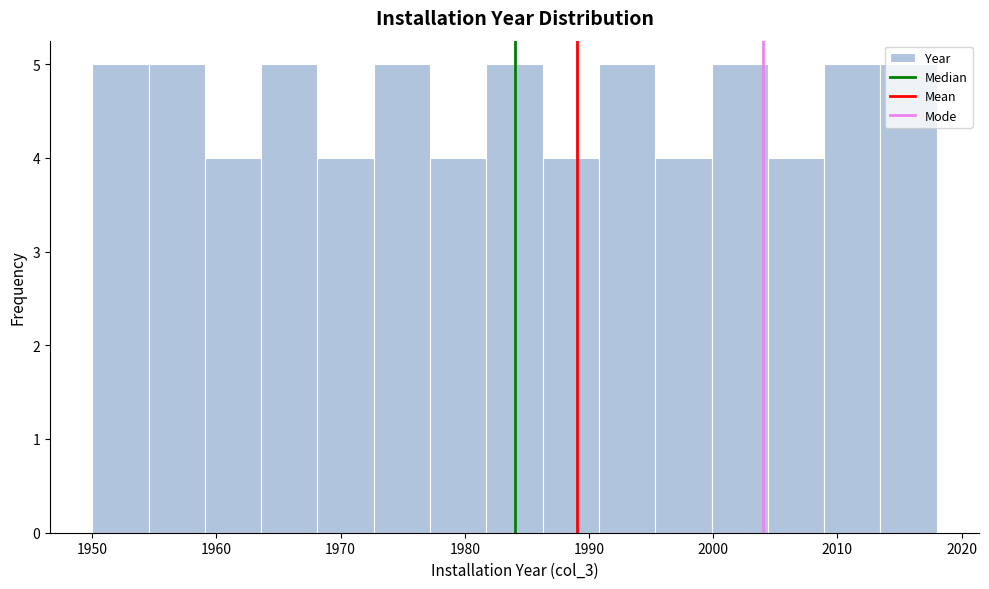

Reading left to right, transcribe this chart: for each bar, give the range it covers on the x-axis and its height. Neither the bar edges nor the heights are printed on the chart, so give them approximately, as read against the axes.

1950 to 1955: 5
1955 to 1959: 5
1959 to 1964: 4
1964 to 1968: 5
1968 to 1973: 4
1973 to 1977: 5
1977 to 1982: 4
1982 to 1986: 5
1986 to 1991: 4
1991 to 1995: 5
1995 to 2000: 4
2000 to 2004: 5
2004 to 2009: 4
2009 to 2013: 5
2013 to 2018: 5